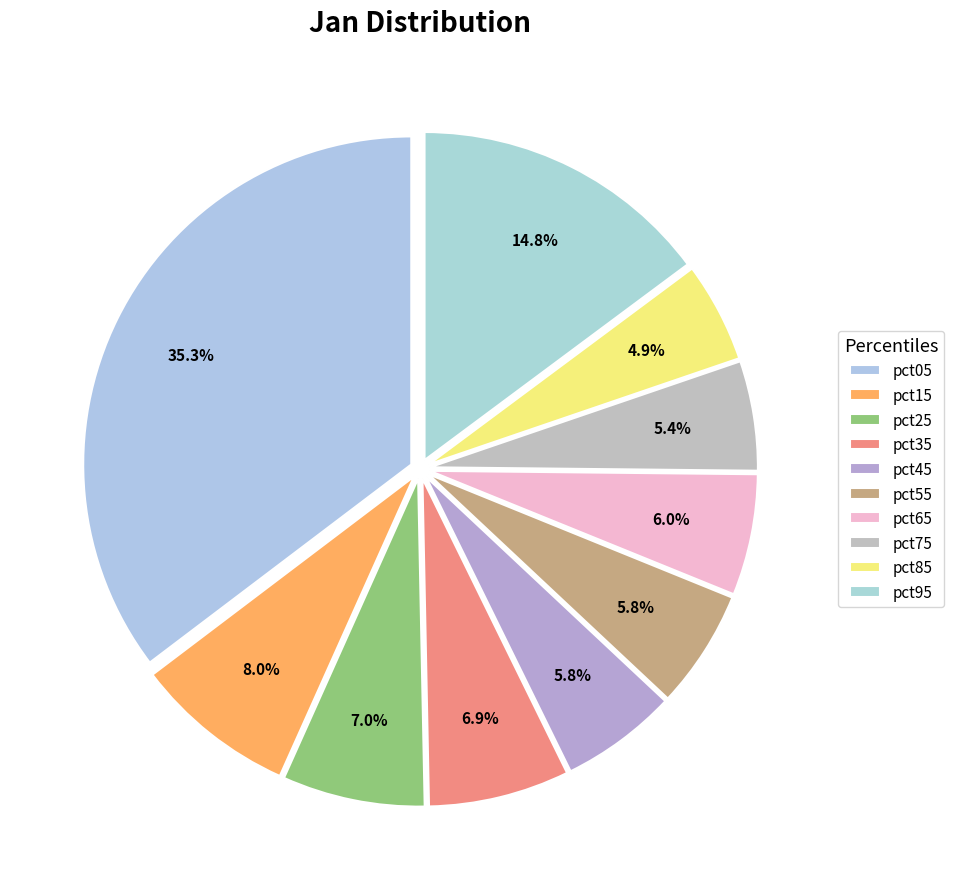

Is pct25 the majority of the pie?

No